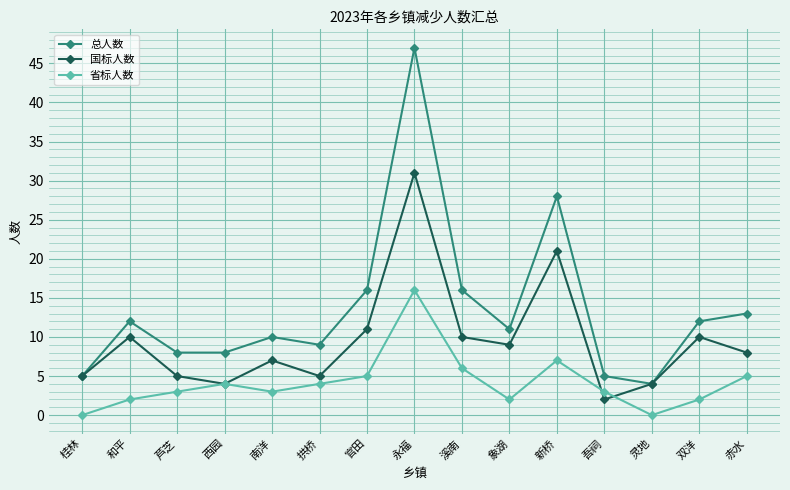

Reading right to left, transcribe all the data shown in this chart.

总人数: 赤水=13	双洋=12	灵地=4	吾祠=5	新桥=28	象湖=11	溪南=16	永福=47	官田=16	拱桥=9	南洋=10	西园=8	芦芝=8	和平=12	桂林=5
国标人数: 赤水=8	双洋=10	灵地=4	吾祠=2	新桥=21	象湖=9	溪南=10	永福=31	官田=11	拱桥=5	南洋=7	西园=4	芦芝=5	和平=10	桂林=5
省标人数: 赤水=5	双洋=2	灵地=0	吾祠=3	新桥=7	象湖=2	溪南=6	永福=16	官田=5	拱桥=4	南洋=3	西园=4	芦芝=3	和平=2	桂林=0